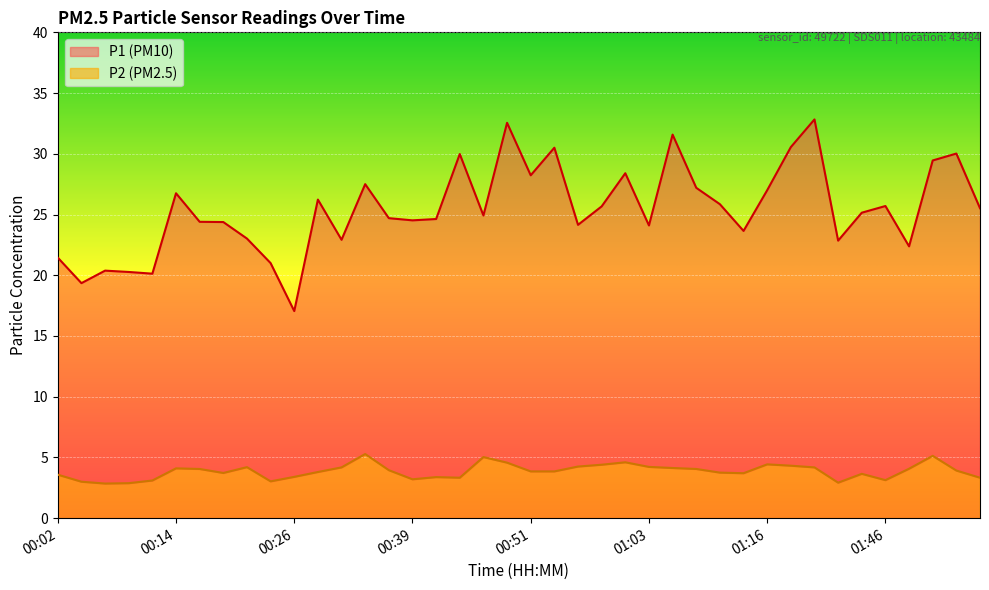

What is the difference between the maximum and minimum values in the P2 series?

2.4